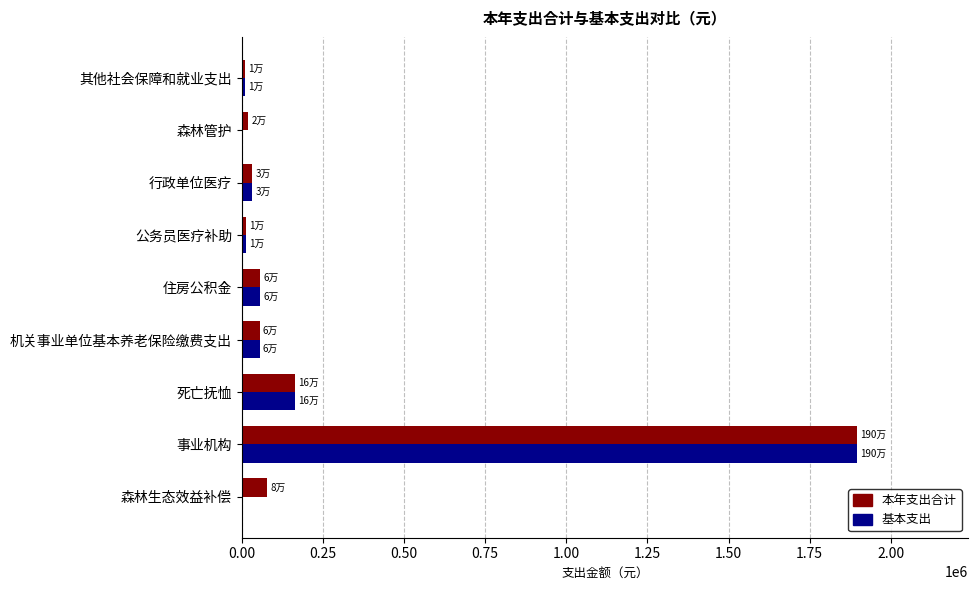

Where is 基本支出 nearest to the value 948272?

死亡抚恤